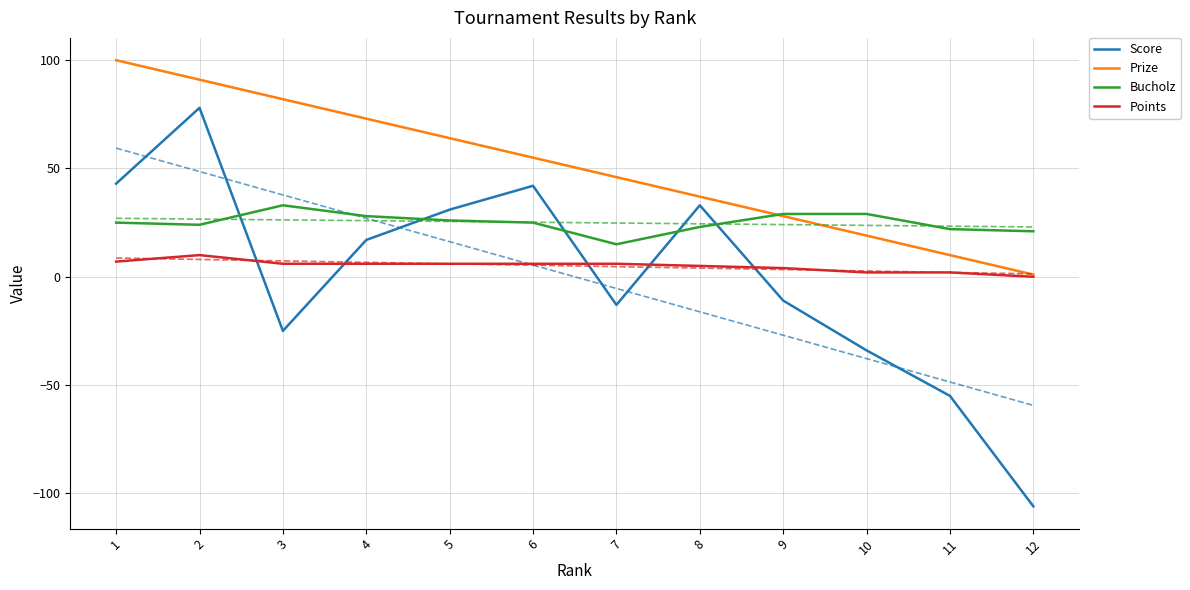

What is the value of the Prize point at the 8th from the left?

37